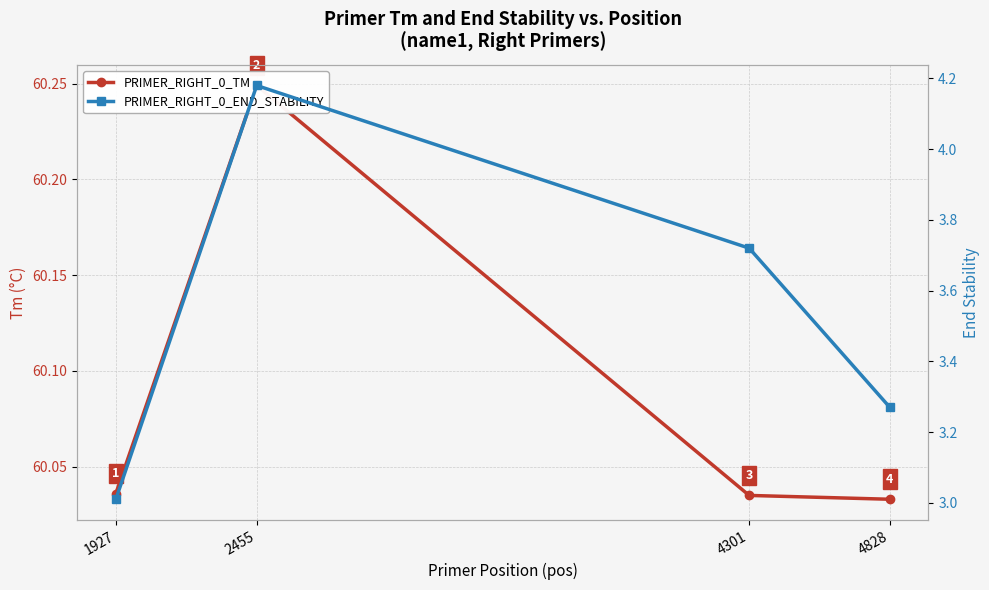

Rank the series by their average value, from highest to lowest.

PRIMER_RIGHT_0_TM, PRIMER_RIGHT_0_END_STABILITY